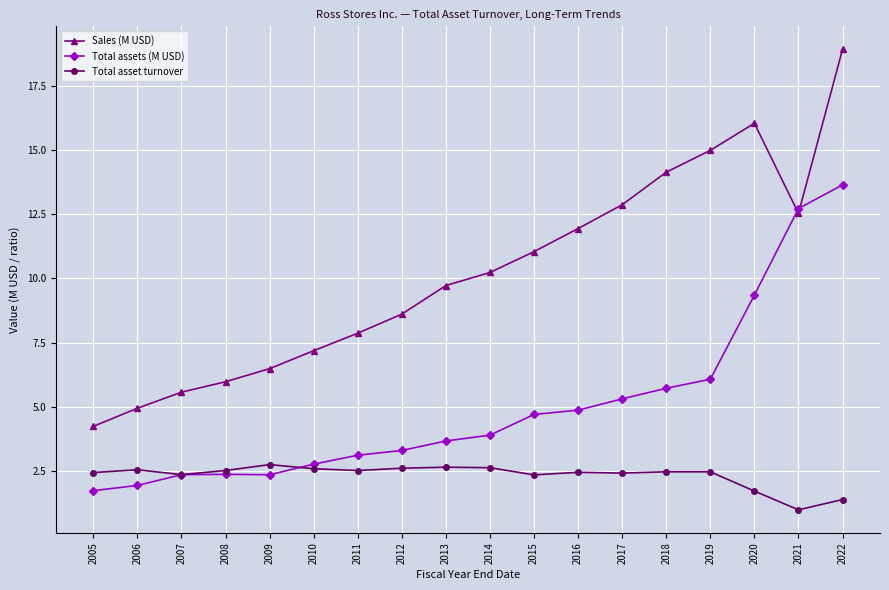

What is the maximum value shown in the chart?

18.9